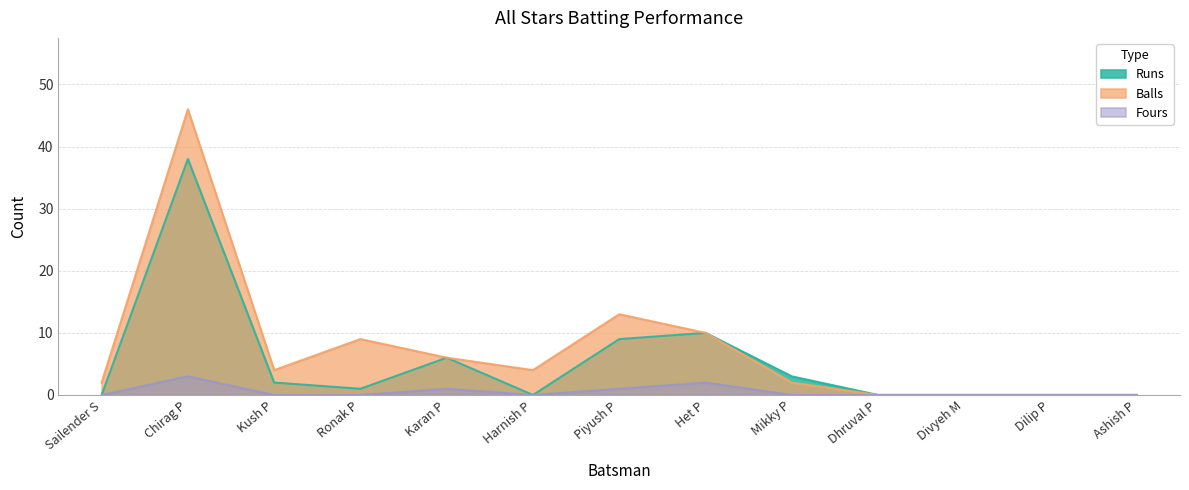

What is the label of the 7th point from the left?

Piyush P